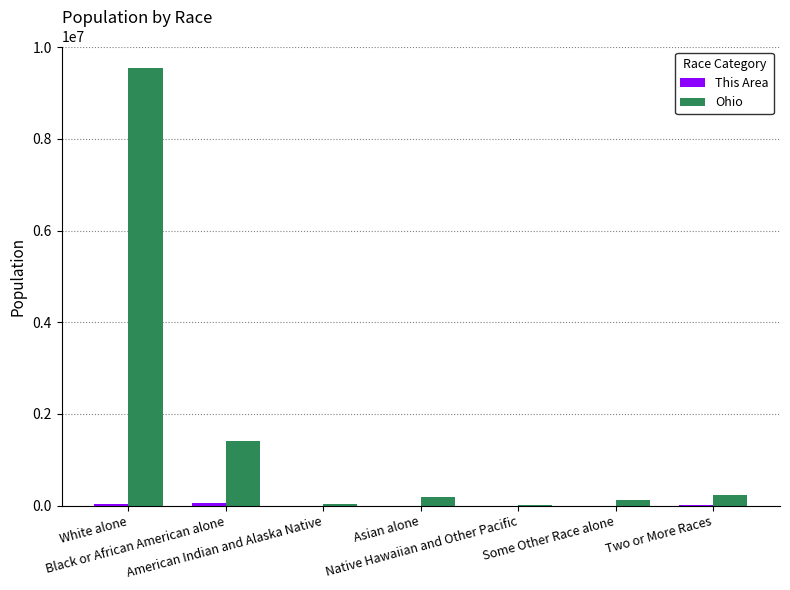

Which series has the largest total across all categories?

Ohio